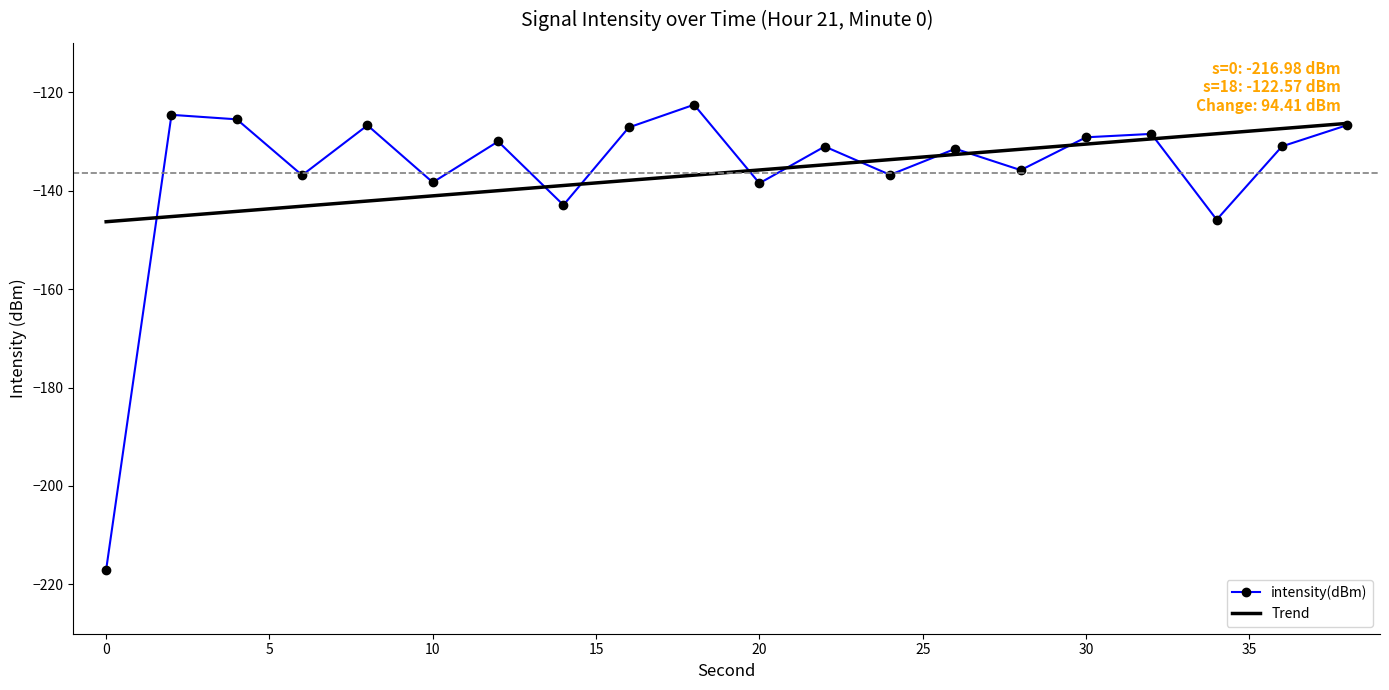

How many data points does each series have?

20